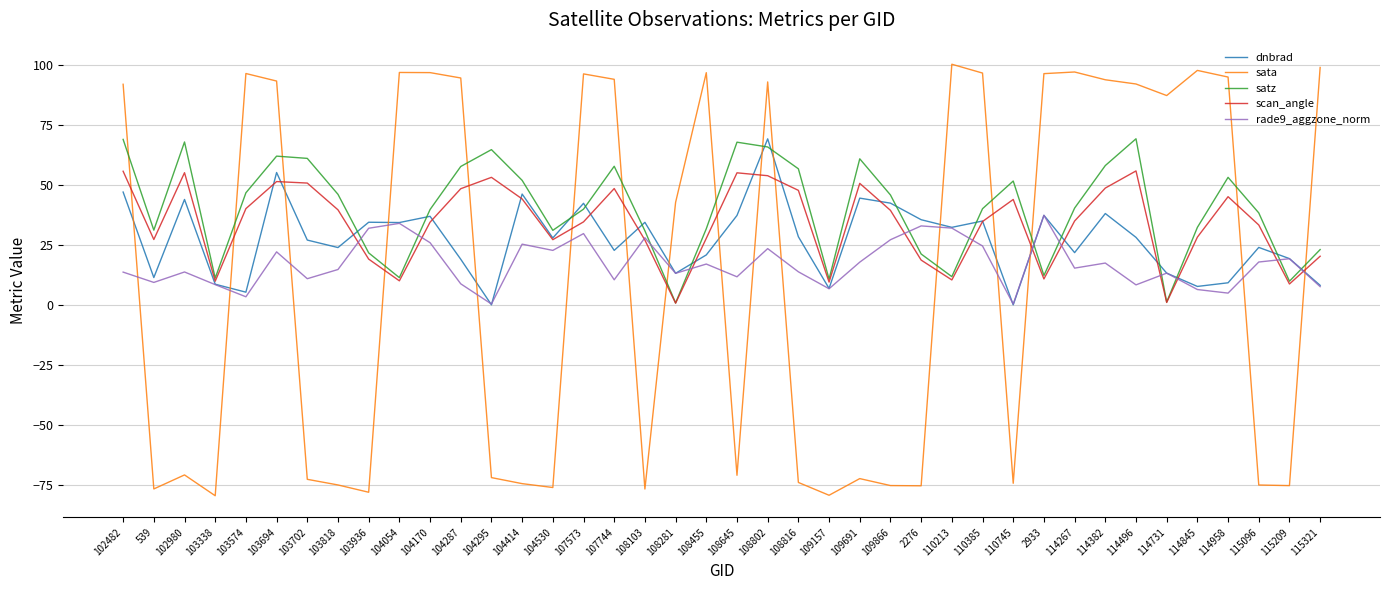

Between 103702 and 110385, which series saw the biggest shift?

sata